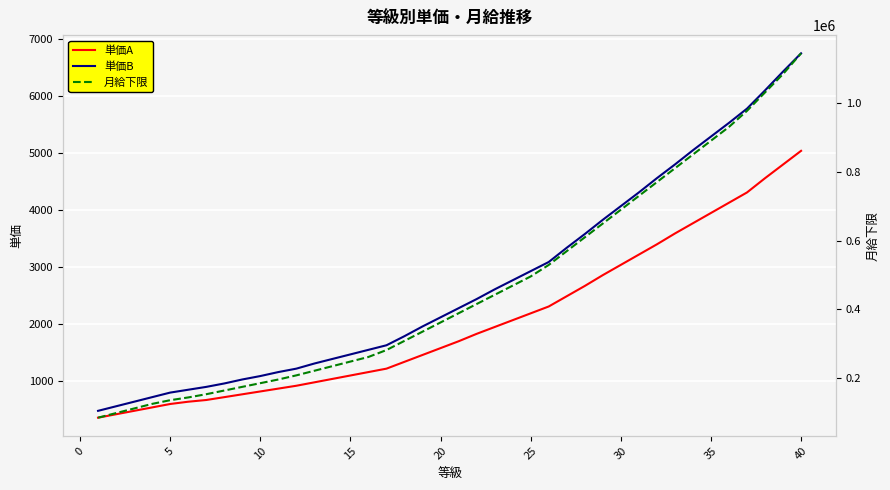

Rank the series by their maximum value, from lowest to highest.

単価A, 単価B, 月給下限